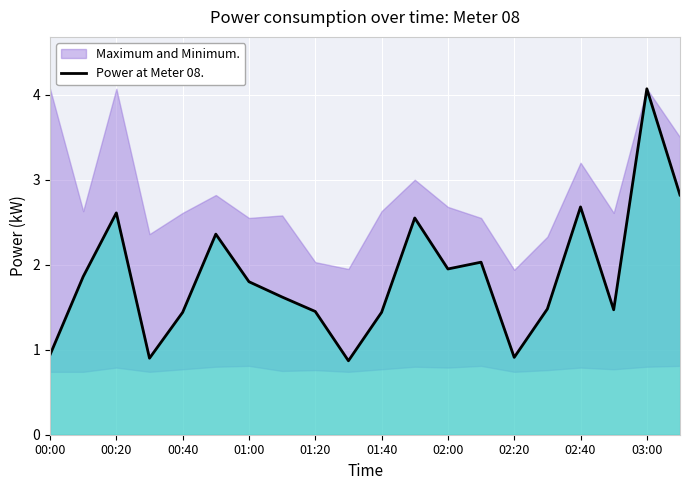

What is the value of the 18th point from the left?

1.5